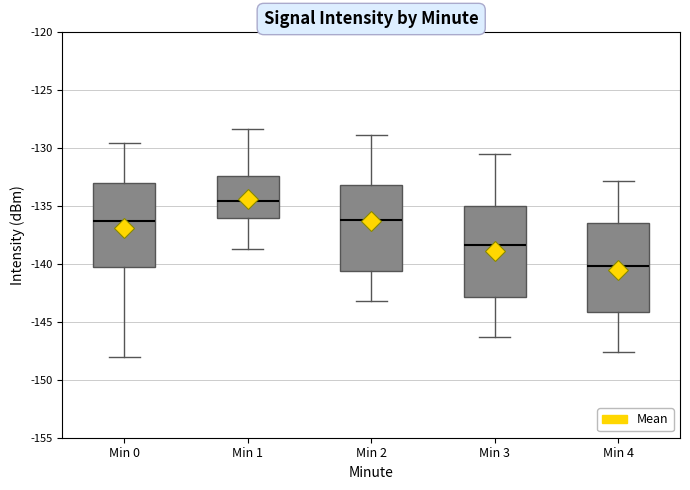

Reading left to right, transcribe this box plot: for each box, give where its median line is, the range the box spans, and where its two whiskers end, as read against the y-axis. The values are not printed on the chart, so give them approximately, as read against the axis.

Min 0: median -136.5, box -140.5 to -133.0, whiskers -148.0 to -129.5
Min 1: median -134.5, box -136.0 to -132.5, whiskers -138.5 to -128.5
Min 2: median -136.0, box -140.5 to -133.0, whiskers -143.0 to -129.0
Min 3: median -138.5, box -143.0 to -135.0, whiskers -146.5 to -130.5
Min 4: median -140.0, box -144.0 to -136.5, whiskers -147.5 to -133.0